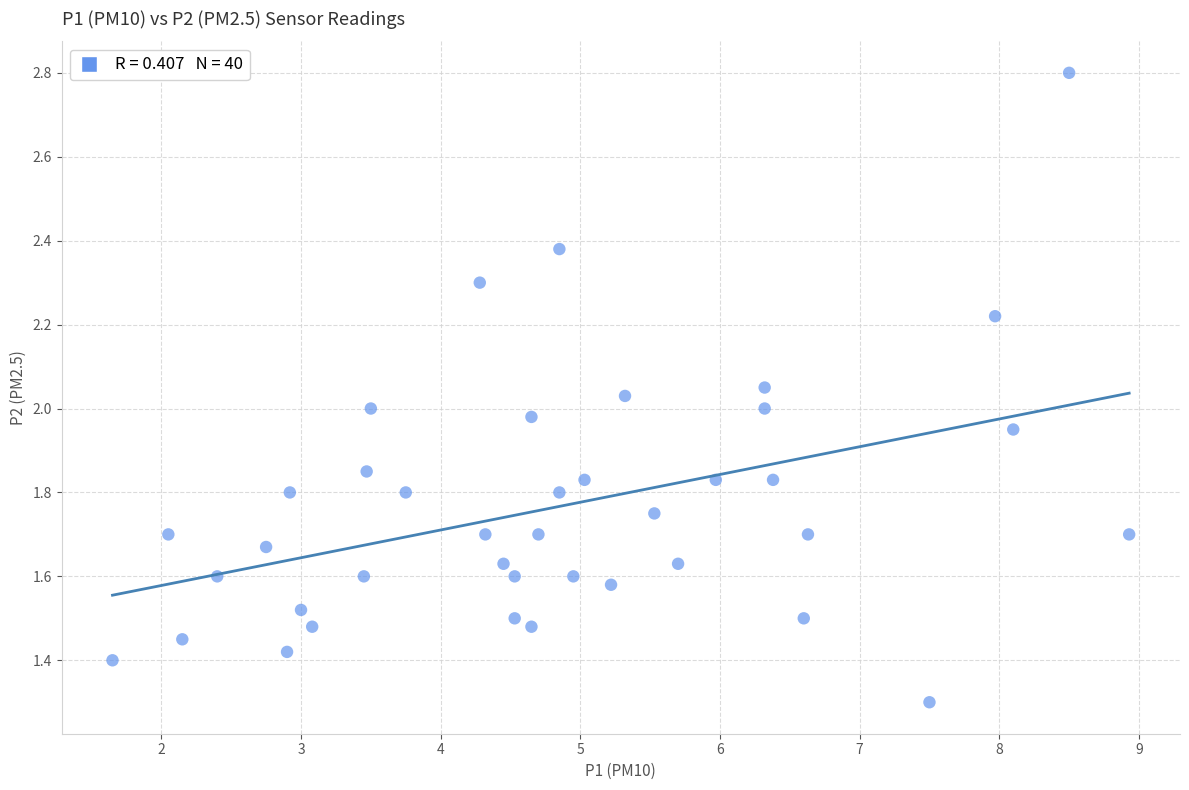

How many data points are displayed?

40